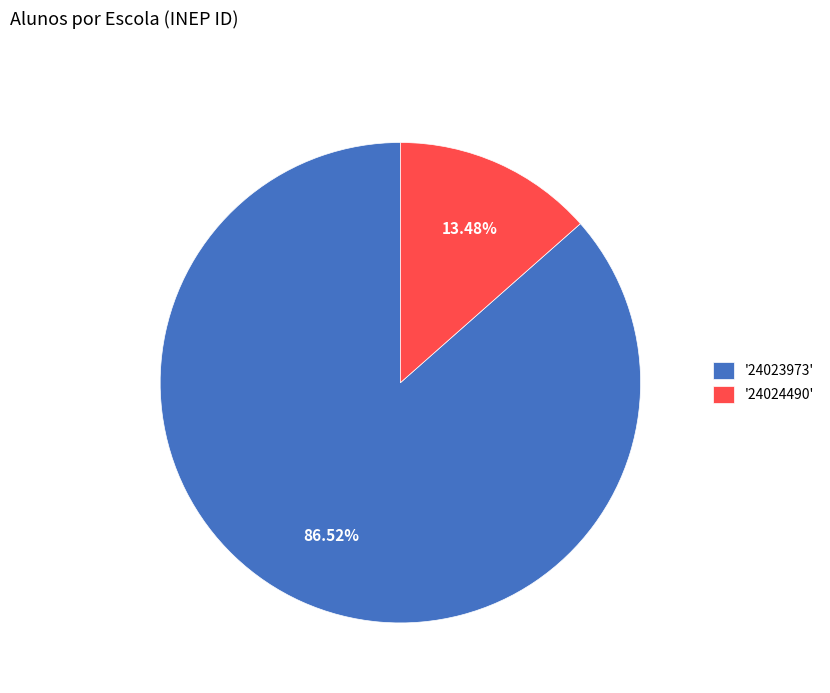

Combined, do '24024490' and '24023973' account for over 50%?

Yes